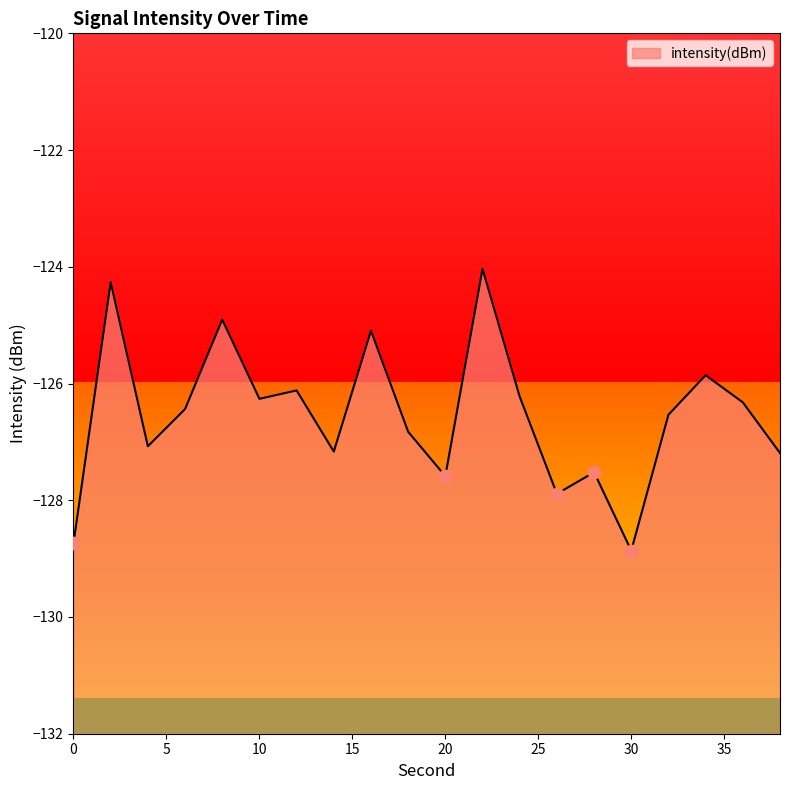

What is the change in value from 16 to 30?

-3.8